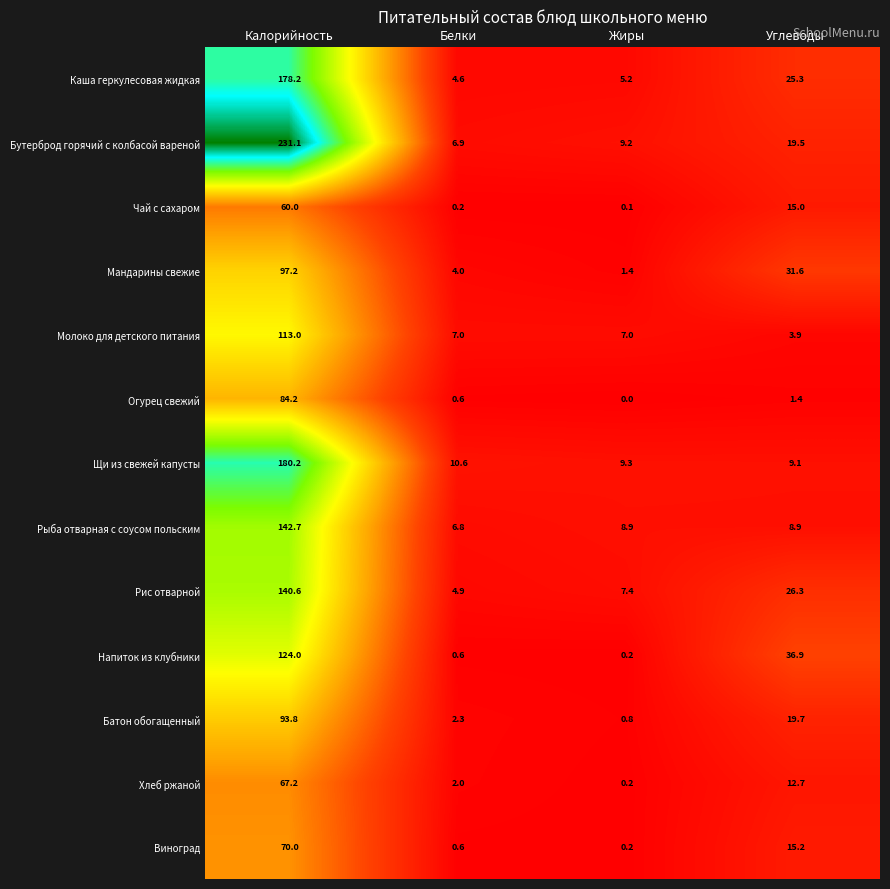

Rank the categories by Хлеб ржаной value from lowest to highest.

Жиры, Белки, Углеводы, Калорийность